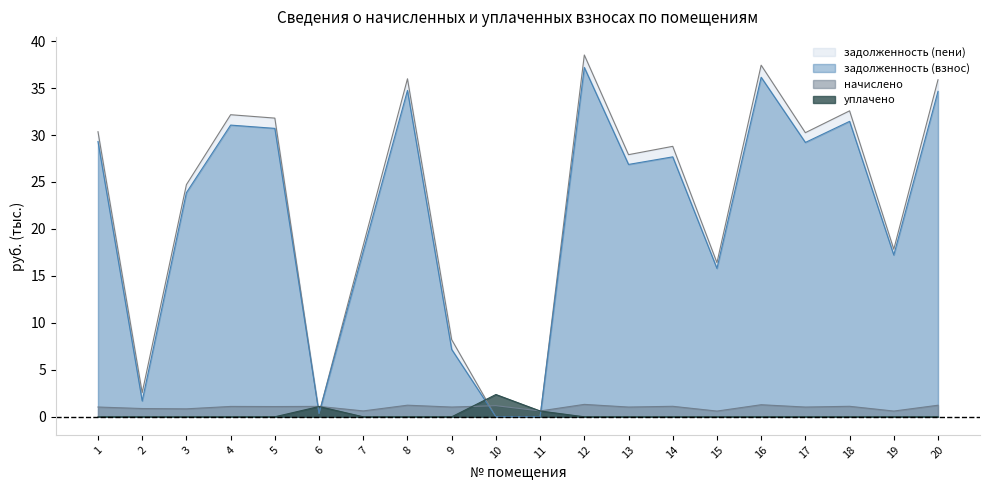

At which label does начислено first exceed 1?

1